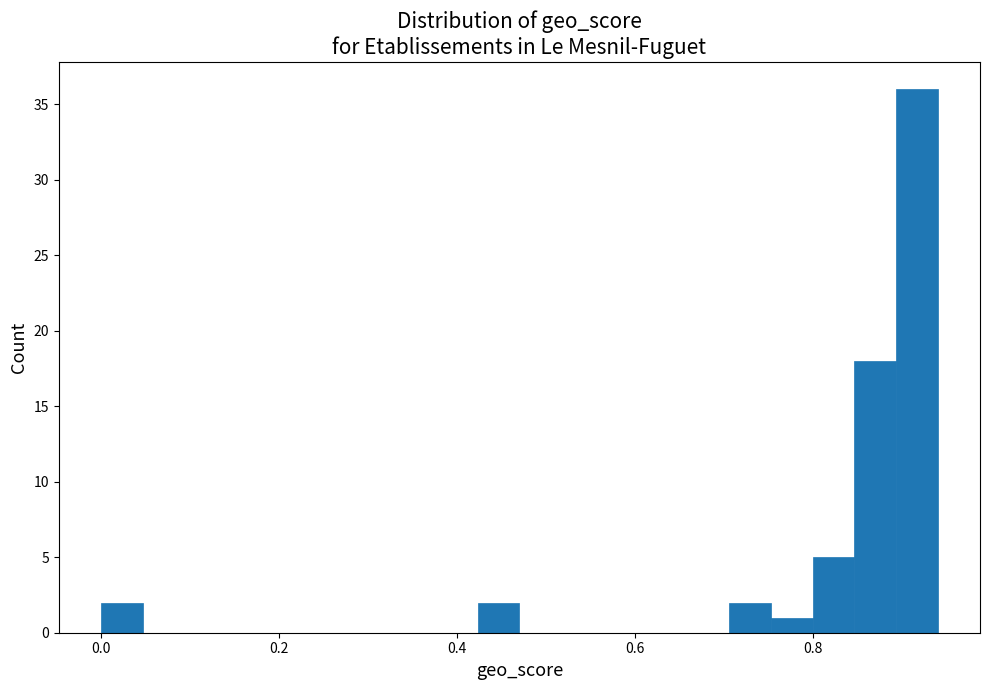

Read against the x-axis, roughly where is the centre of the tallest bar?

0.92